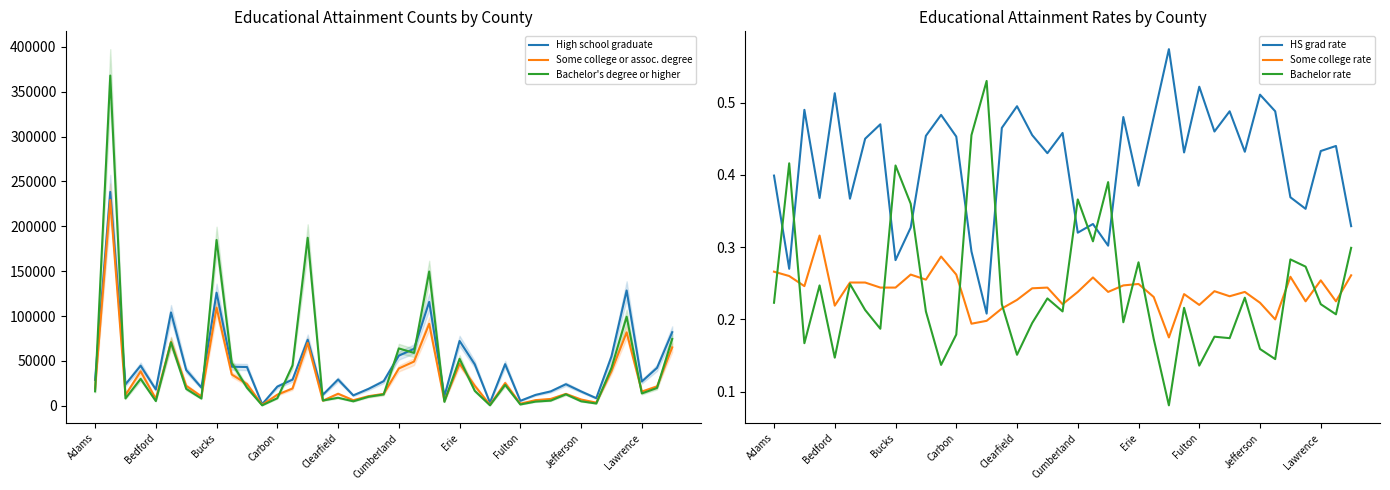

Reading left to right, list all the values displayed in this chart.

High school graduate: 28744.0	238315.0	23798.0	44646.0	18111.0	104002.0	39852.0	20252.0	126009.0	43502.0	43187.0	1714.0	21362.0	29079.0	73586.0	12289.0	29255.0	11558.0	18780.0	27342.0	55840.0	63426.0	115782.0	10679.0	72214.0	46167.0	3442.0	46345.0	5490.0	12083.0	15986.0	24004.0	15951.0	8439.0	54911.0	128466.0	26992.0	42216.0	81976.0
Some college or assoc. degree: 19188.0	229318.0	11956.0	38302.0	7733.0	71165.0	22209.0	10487.0	109404.0	34851.0	24233.0	1018.0	12331.0	19231.0	70062.0	5690.0	13397.0	6171.0	10667.0	13217.0	41545.0	49252.0	91411.0	5497.0	46745.0	22253.0	1046.0	25292.0	2317.0	6264.0	7601.0	13220.0	6971.0	3467.0	38537.0	81815.0	15792.0	21550.0	65052.0
Bachelor's degree or higher: 16049.0	367979.0	8136.0	29978.0	5199.0	70615.0	18826.0	8060.0	184764.0	47824.0	20102.0	485.0	8429.0	44957.0	187213.0	5845.0	8912.0	4937.0	10010.0	12623.0	63896.0	58893.0	149601.0	4352.0	52303.0	16620.0	484.0	23248.0	1426.0	4622.0	5703.0	12759.0	4975.0	2500.0	42164.0	99271.0	13731.0	19834.0	74404.0
HS grad rate: 0.4	0.3	0.5	0.4	0.5	0.4	0.5	0.5	0.3	0.3	0.5	0.5	0.5	0.3	0.2	0.5	0.5	0.5	0.4	0.5	0.3	0.3	0.3	0.5	0.4	0.5	0.6	0.4	0.5	0.5	0.5	0.4	0.5	0.5	0.4	0.4	0.4	0.4	0.3
Some college rate: 0.3	0.3	0.2	0.3	0.2	0.3	0.3	0.2	0.2	0.3	0.3	0.3	0.3	0.2	0.2	0.2	0.2	0.2	0.2	0.2	0.2	0.3	0.2	0.2	0.2	0.2	0.2	0.2	0.2	0.2	0.2	0.2	0.2	0.2	0.3	0.2	0.3	0.2	0.3
Bachelor rate: 0.2	0.4	0.2	0.2	0.1	0.2	0.2	0.2	0.4	0.4	0.2	0.1	0.2	0.5	0.5	0.2	0.2	0.2	0.2	0.2	0.4	0.3	0.4	0.2	0.3	0.2	0.1	0.2	0.1	0.2	0.2	0.2	0.2	0.1	0.3	0.3	0.2	0.2	0.3